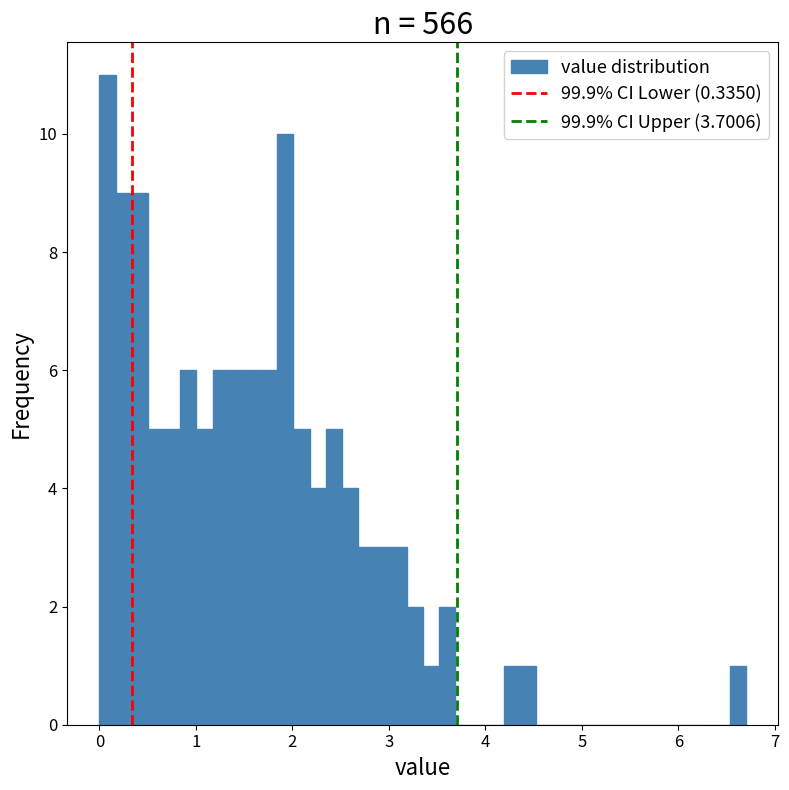

Read against the x-axis, roughly where is the centre of the tallest bar?

0.1